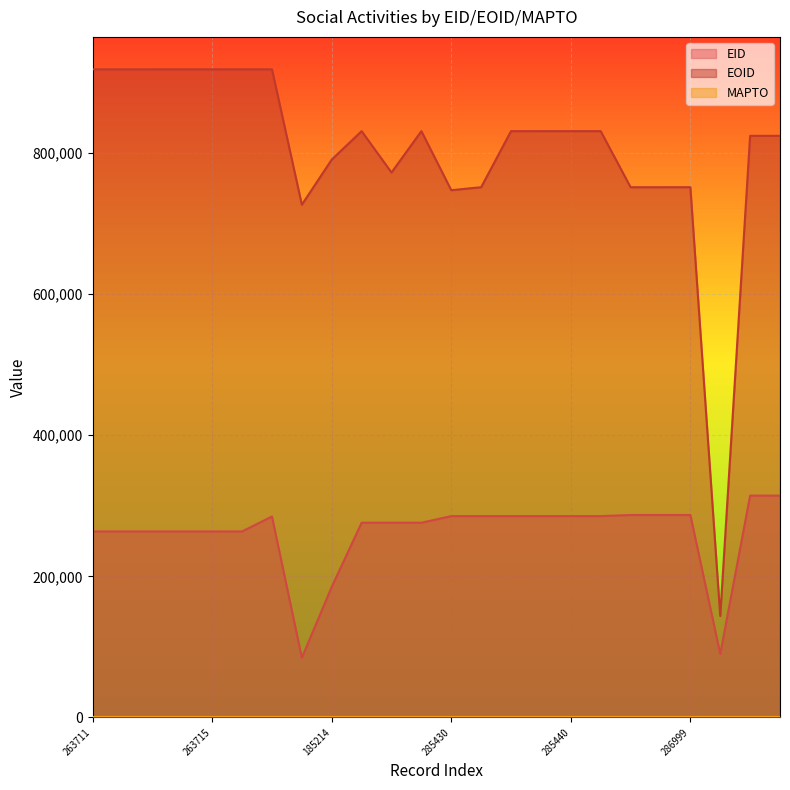

What is the difference between the maximum and minimum values in the EID series?

229888